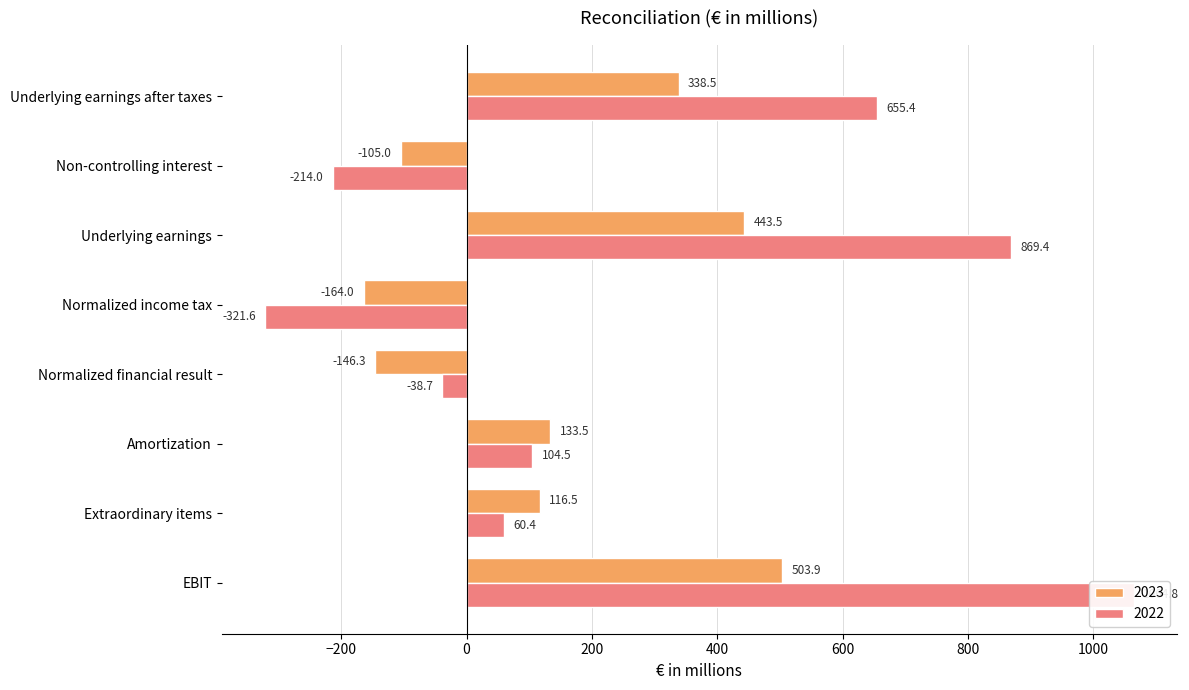

At which label is 2022 closest to 371?

Amortization